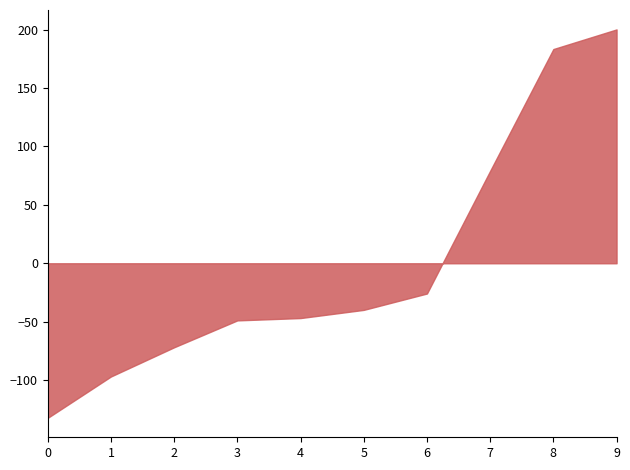

What is the approximate value at 0?

-132.3